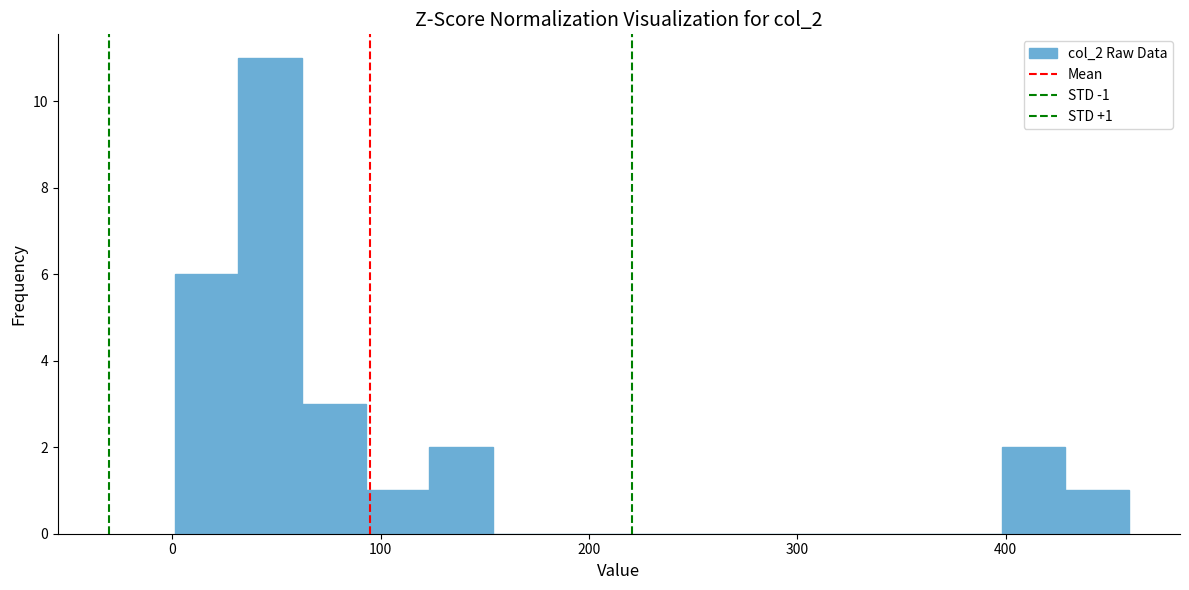

Read against the x-axis, roughly where is the centre of the tallest bar?

50